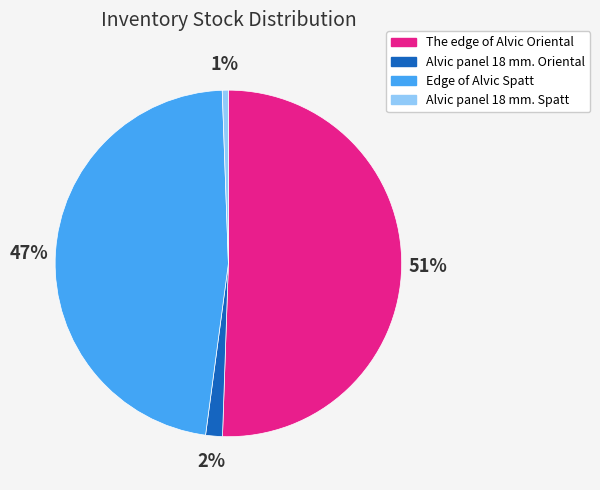

Between The edge of Alvic Oriental and Edge of Alvic Spatt, which is larger?

The edge of Alvic Oriental